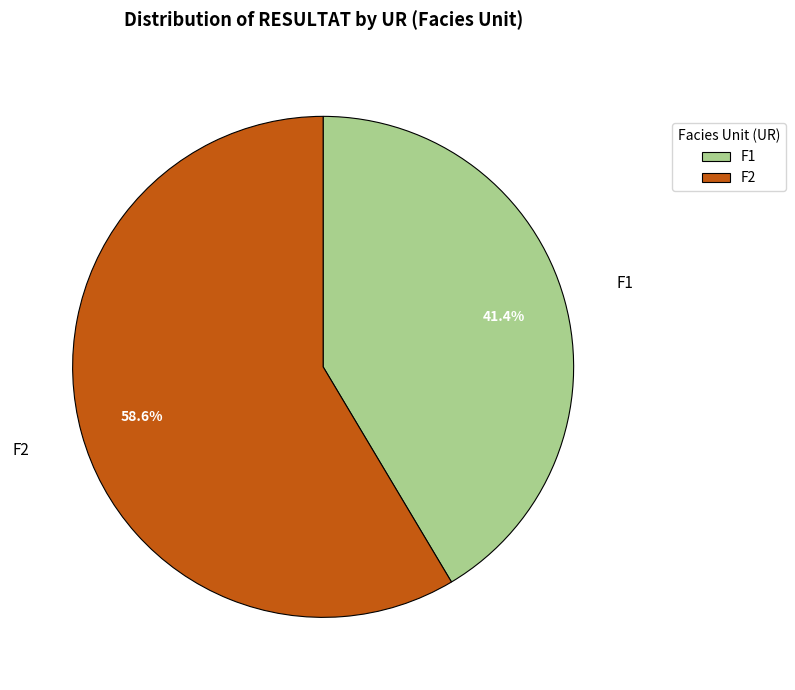

Which slice is the smallest?

F1